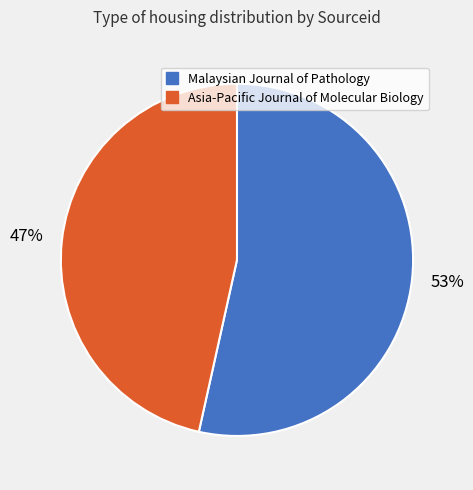

To the nearest percent, what is the average slice percentage?

50%